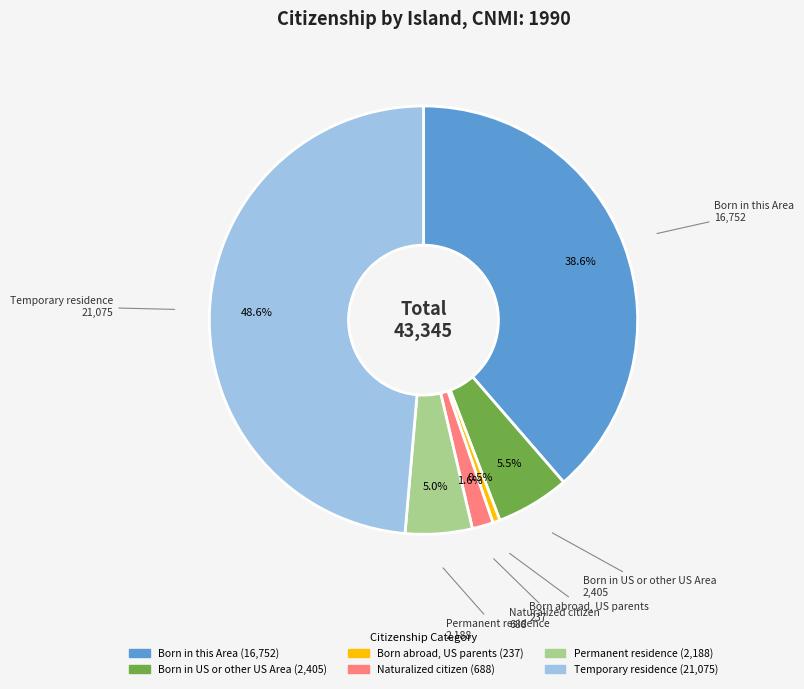

What is the ratio of the value at Born in this Area to the value at Permanent residence?

7.7